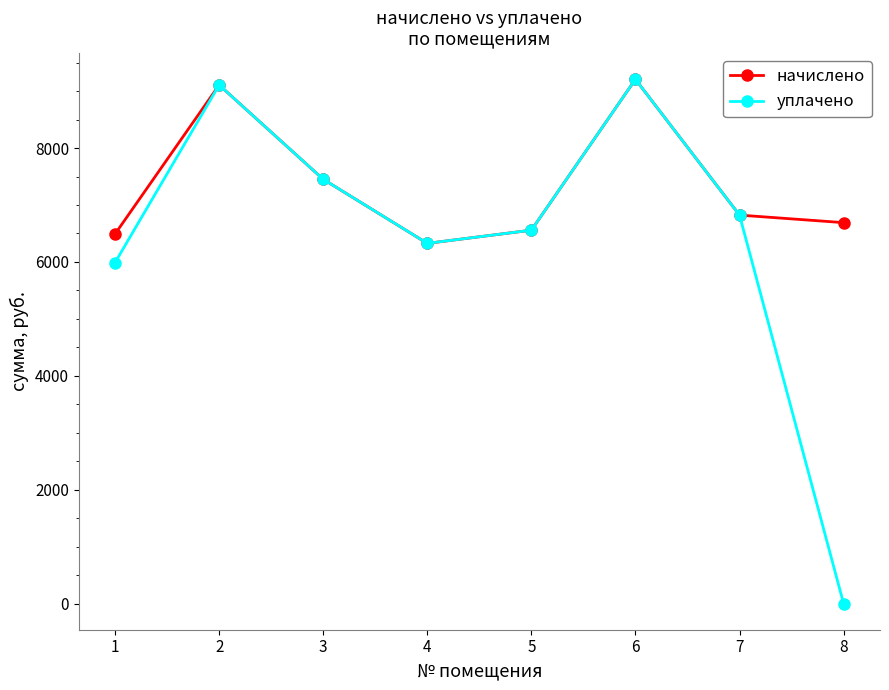

In уплачено, how many points are higher than both neighbors (excluding endpoints)?

2